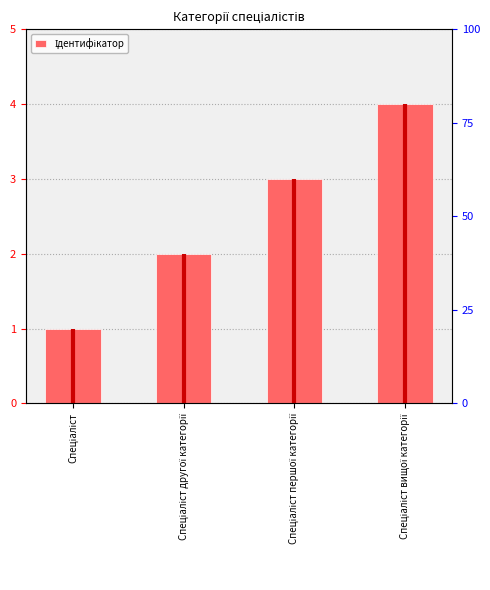

What is the value of the 4th bar from the left?

4